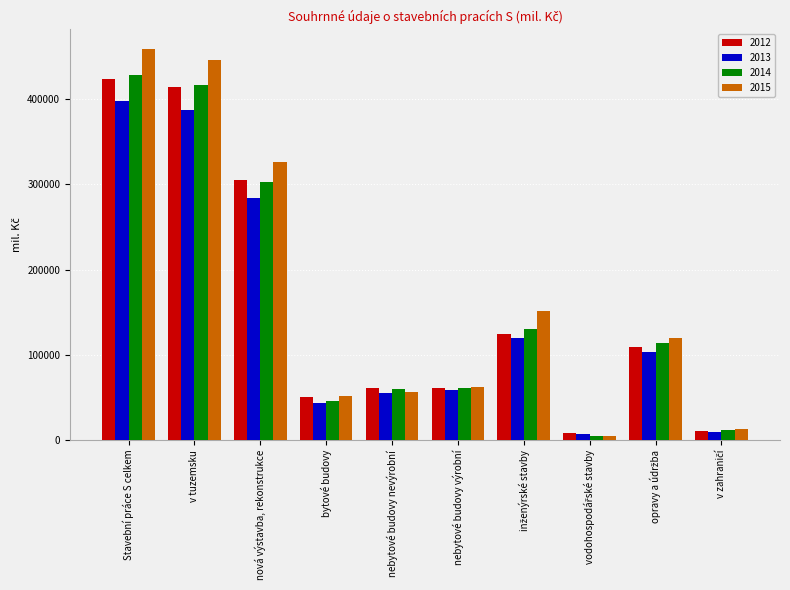

Is it true that 2014 equals 165131 at nová výstavba, rekonstrukce?

False